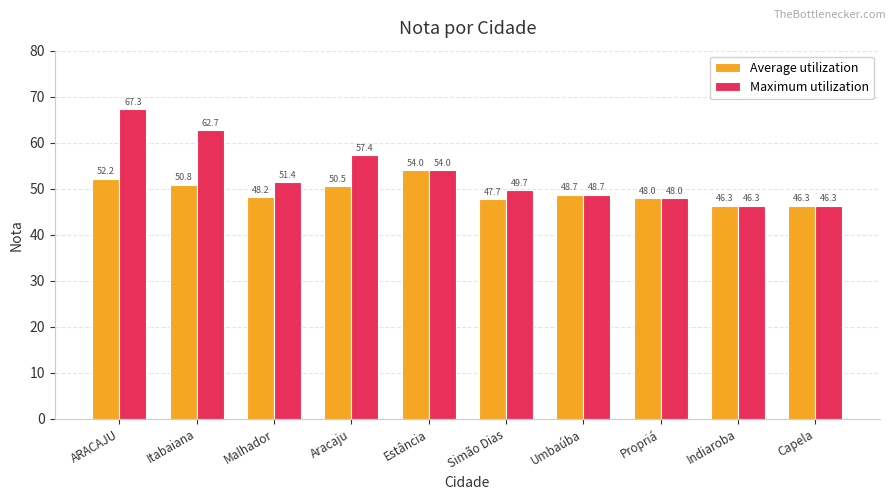

List the series in order of their peak value, lowest first.

Average utilization, Maximum utilization